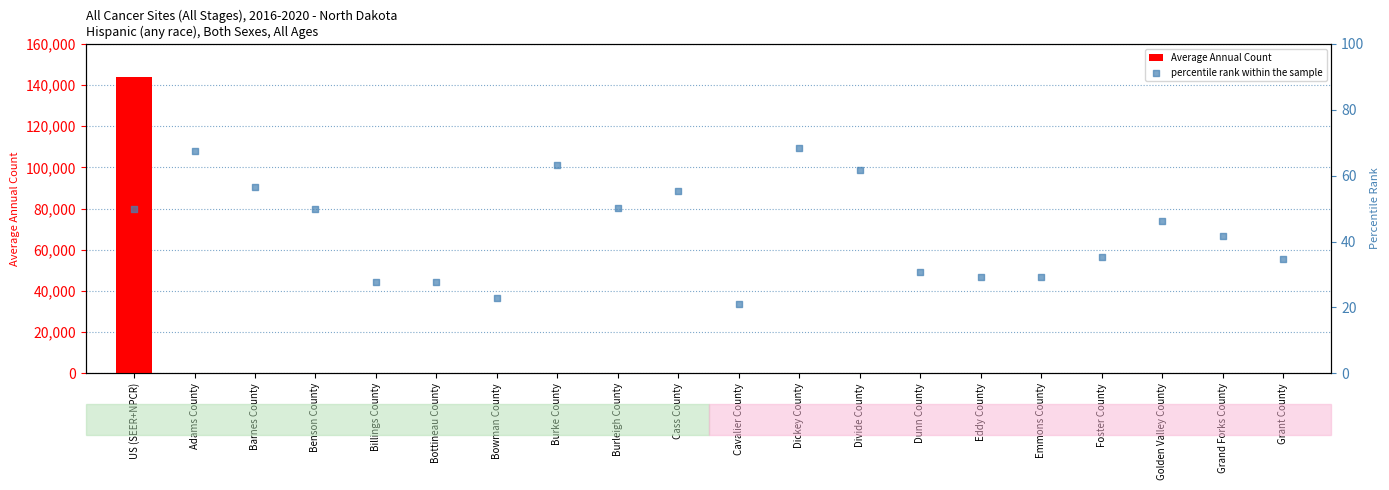

Which series has the widest spread of Y values?

Average Annual Count